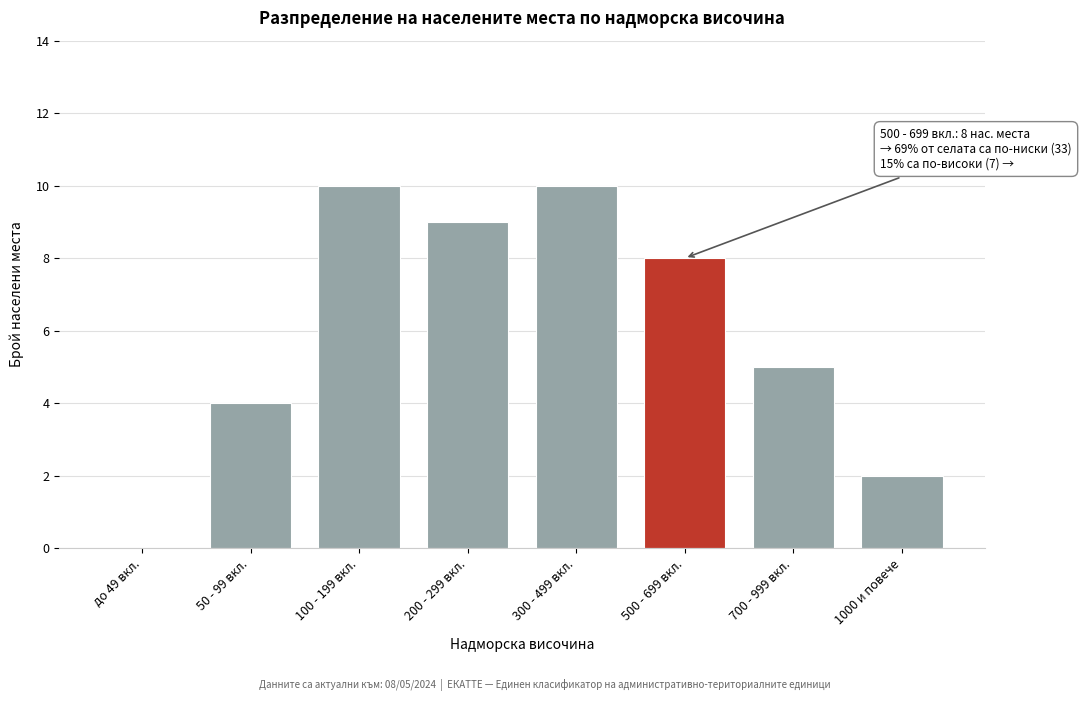

Reading right to left, extract all data points from this chart.

1000 и повече=2	700 - 999 вкл.=5	500 - 699 вкл.=8	300 - 499 вкл.=10	200 - 299 вкл.=9	100 - 199 вкл.=10	50 - 99 вкл.=4	до 49 вкл.=0